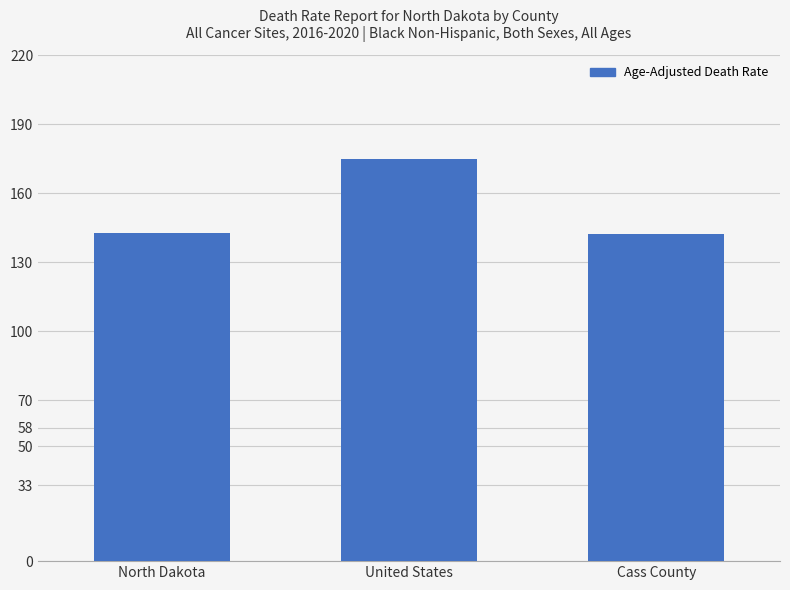

The chart shows a value of 76.2 at North Dakota. True or false?

False